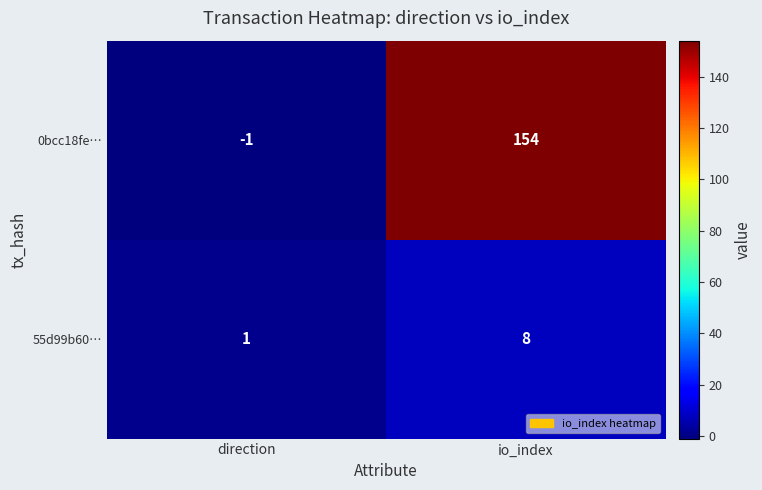

The 55d99b60… series shows 8 at io_index. True or false?

True